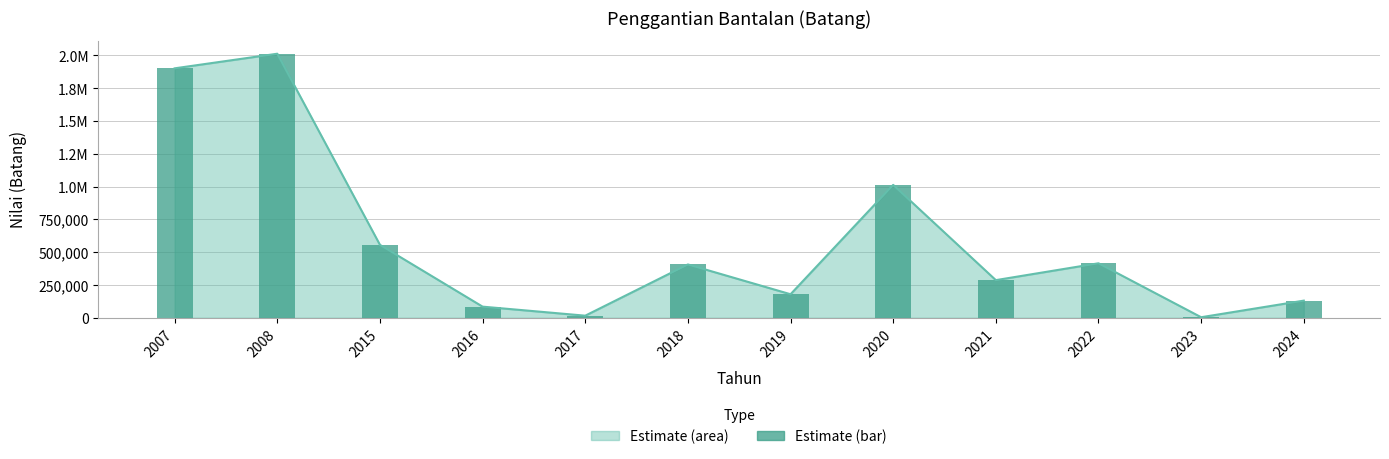

Reading right to left, transcribe all the data shown in this chart.

130850	4334	415479	287024	1012984	179501	406651	16134	85001	556001	2012639	1901227